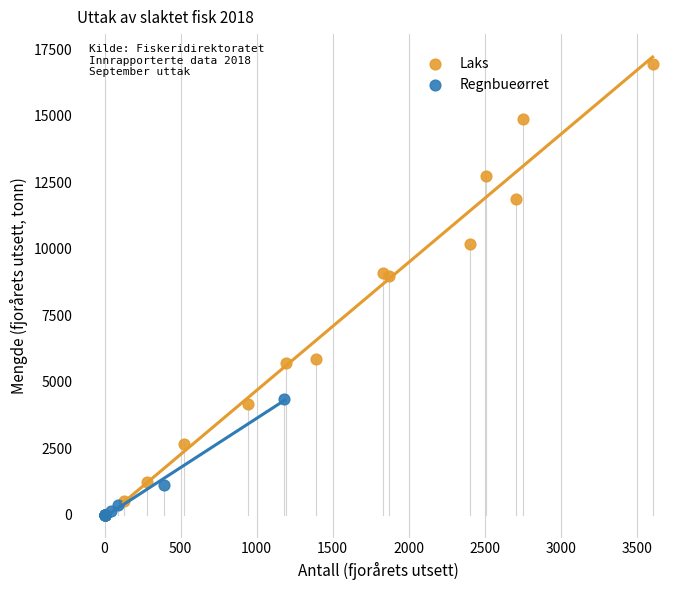

What are all the series names shown in the legend?

Laks, Regnbueørret